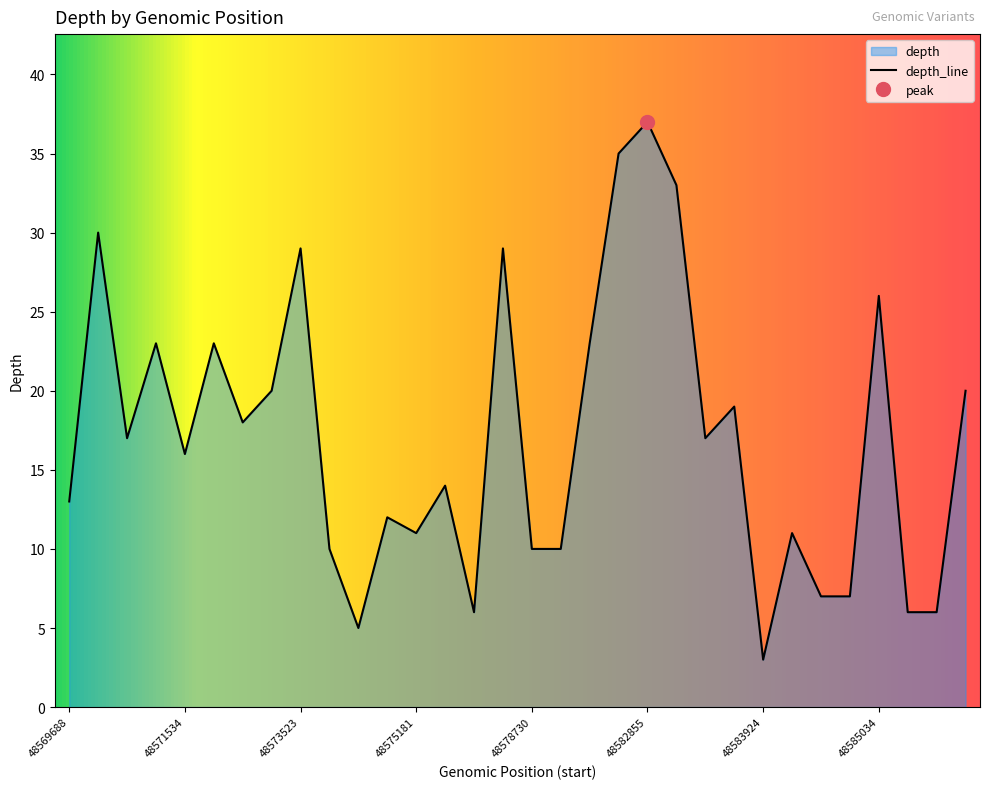

What is the smallest value displayed?

3